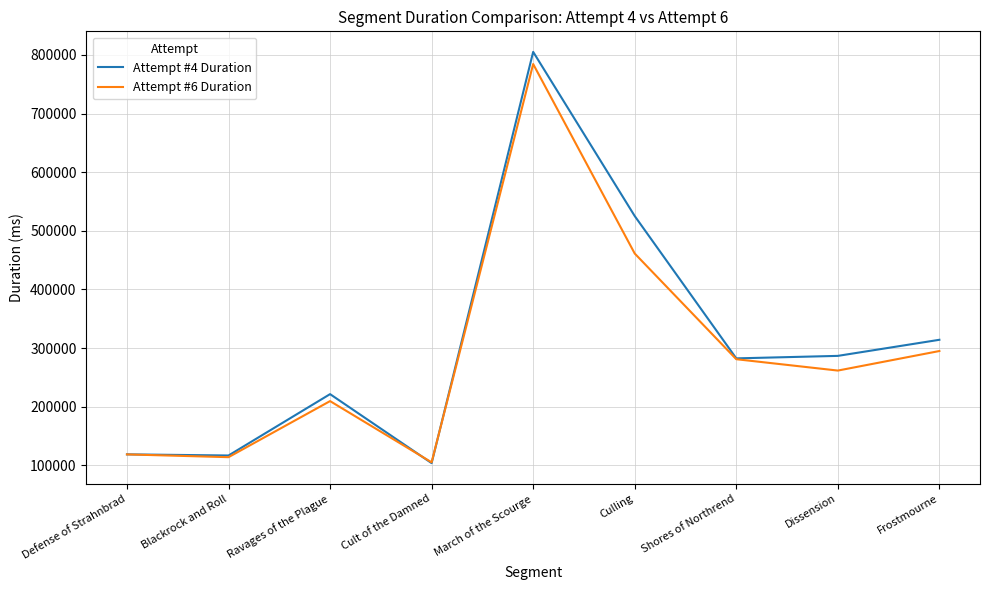

Which series changed the most between Ravages of the Plague and Cult of the Damned?

Attempt #4 Duration